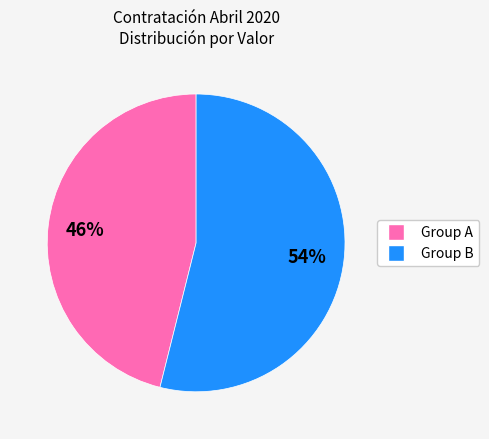

To the nearest percent, what is the average slice percentage?

50%